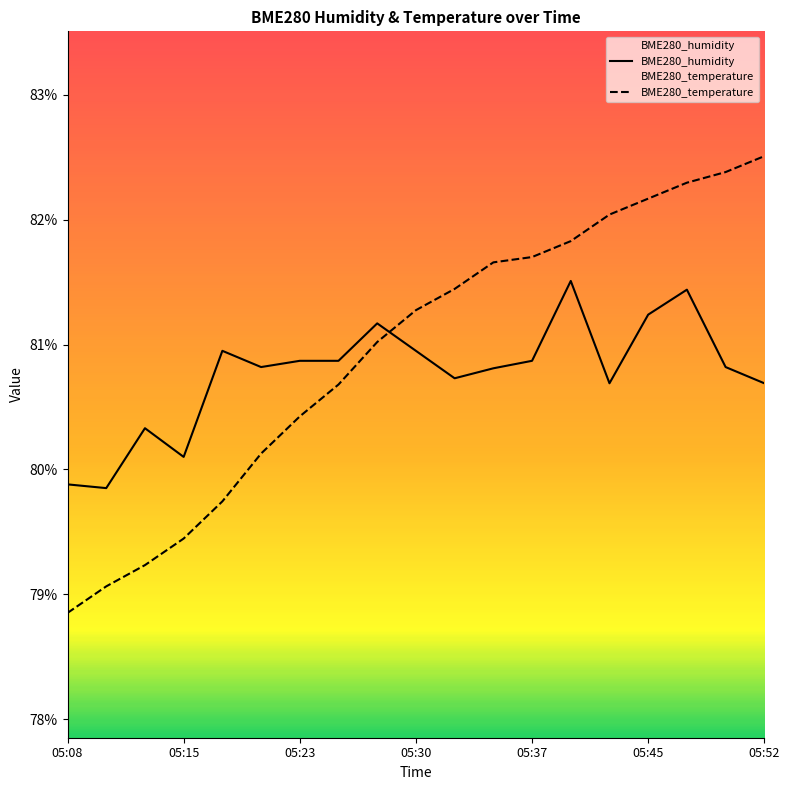

Read the BME280_humidity value at 05:35.

80.8